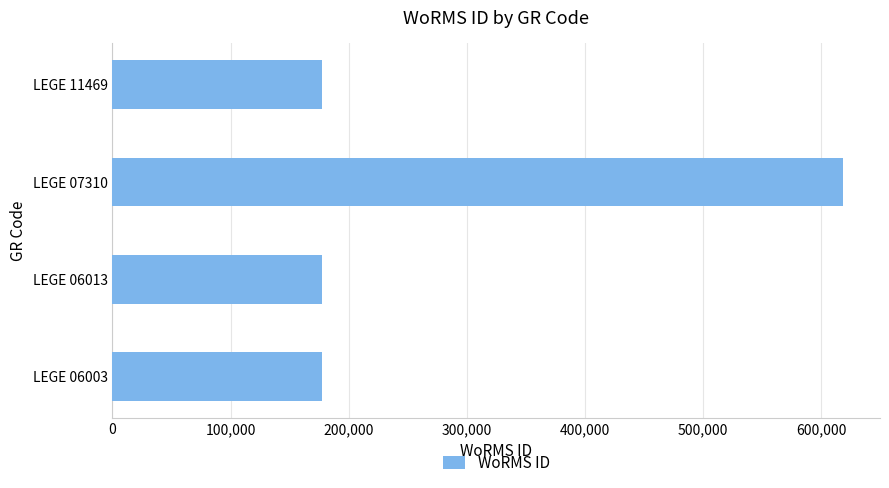

What is the difference between the maximum and second lowest values?

441146